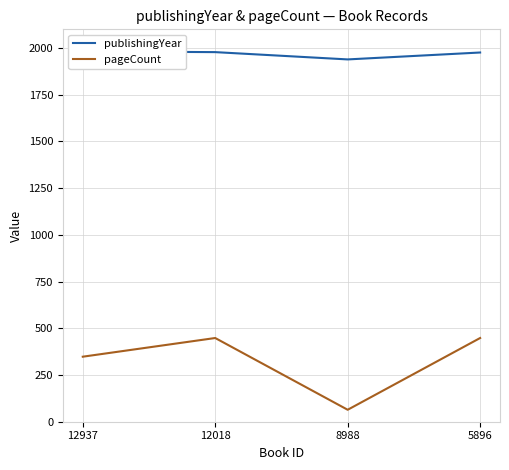

Where is the first local maximum for pageCount?

12018